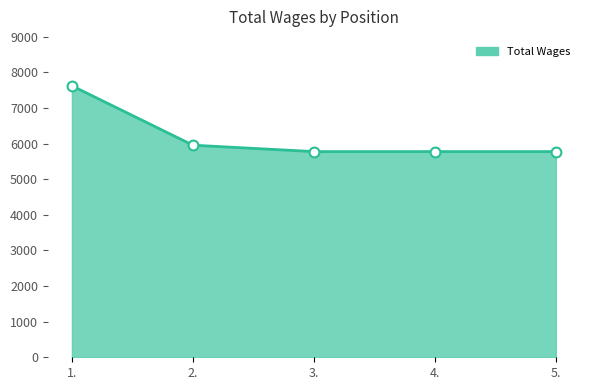

Approximately how many times larger is the value at 1. compared to 5.?

1.3